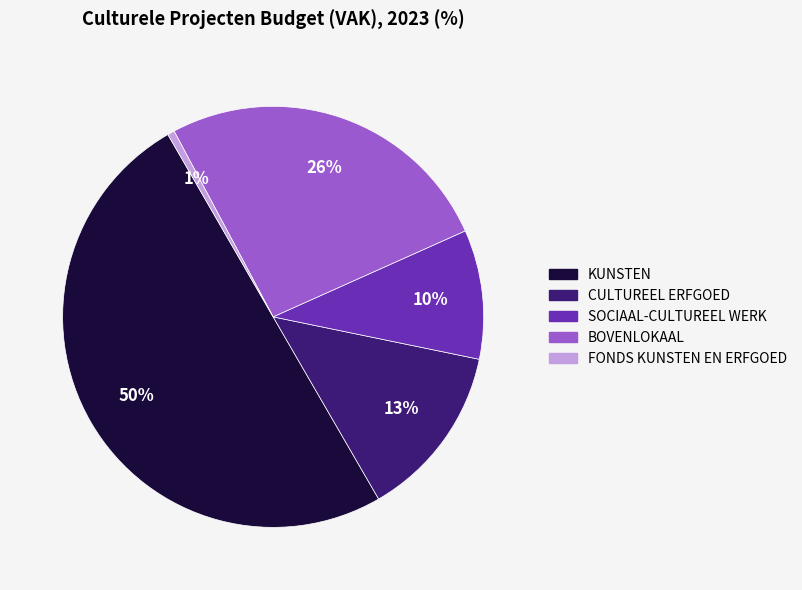

Between KUNSTEN and BOVENLOKAAL, which is larger?

KUNSTEN